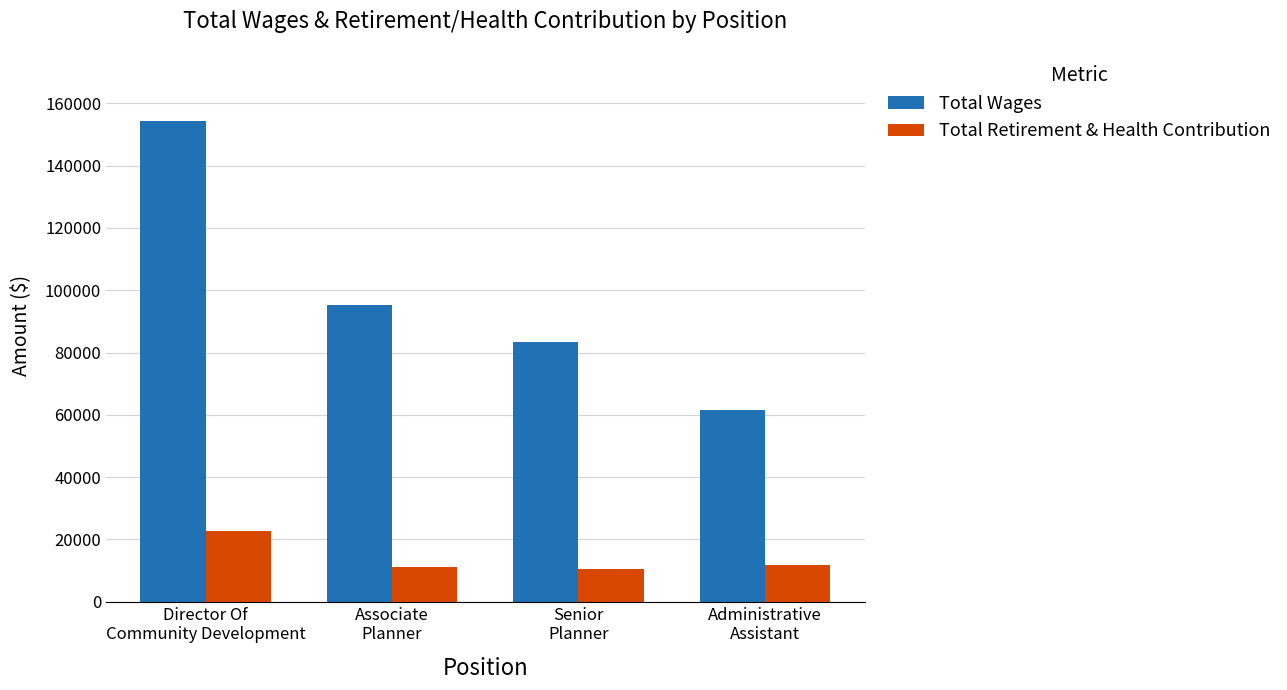

Which series has the widest spread of values?

Total Wages